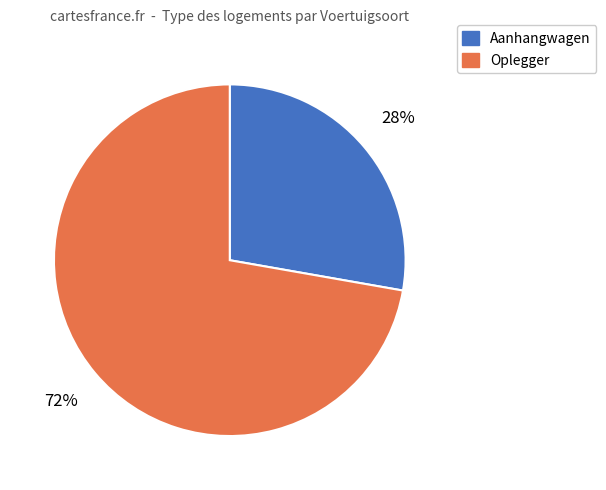

To the nearest percent, what is the average slice percentage?

50%